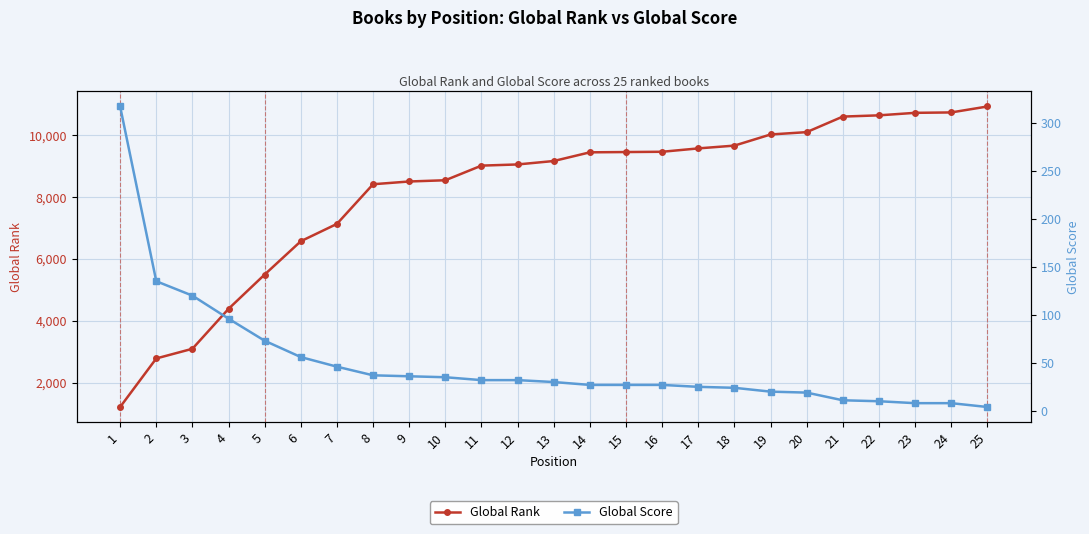

True or false: Global Score and Global Rank intersect in this chart.

False